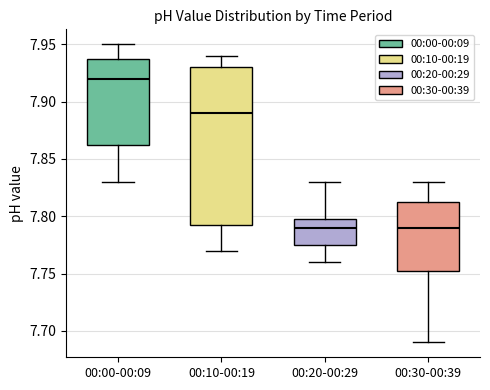

Reading left to right, read every box against the y-axis: the position of its median line, the range the box covers, and the ends of its whiskers. The values are not printed on the chart, so give them approximately, as read against the axis.

00:00-00:09: median 7.920, box 7.865 to 7.940, whiskers 7.830 to 7.950
00:10-00:19: median 7.890, box 7.795 to 7.930, whiskers 7.770 to 7.940
00:20-00:29: median 7.790, box 7.775 to 7.800, whiskers 7.760 to 7.830
00:30-00:39: median 7.790, box 7.755 to 7.815, whiskers 7.690 to 7.830